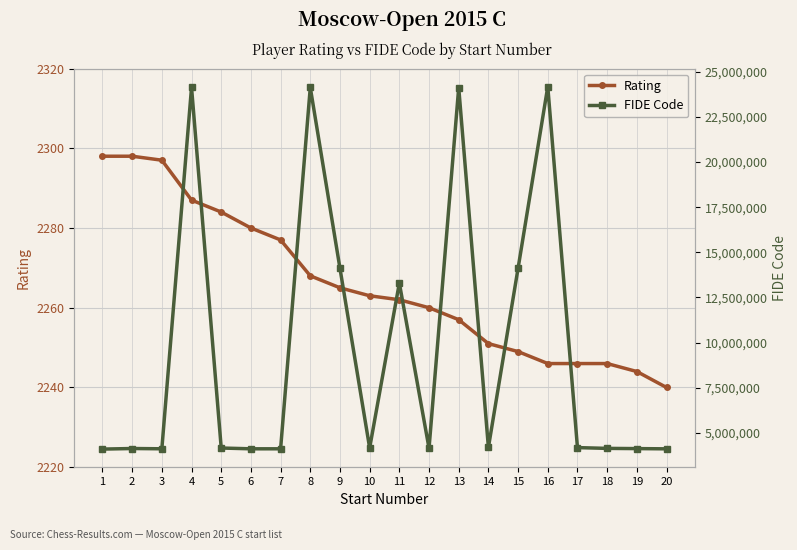

True or false: FIDE Code has a value of 36141362 at 4.

False